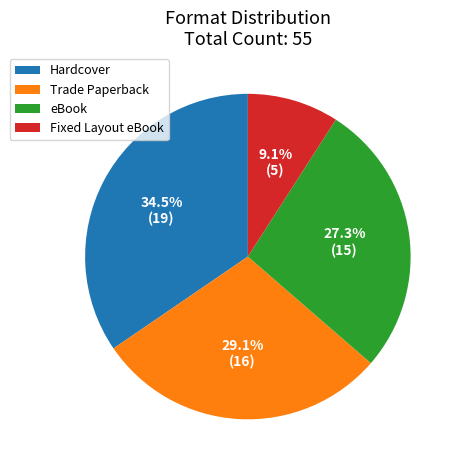

Count the number of slices in the pie.

4